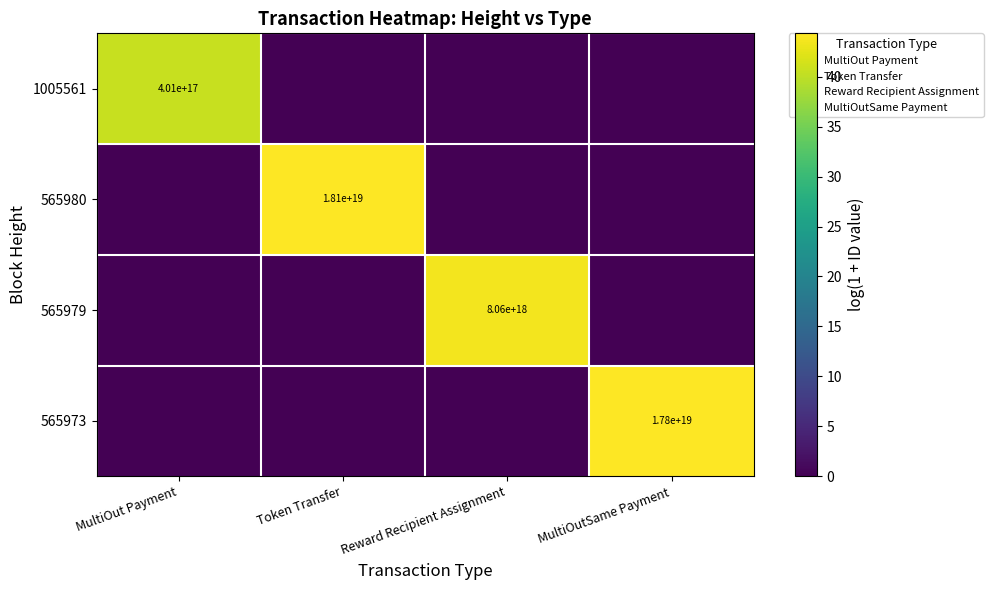

List the labels in order of 1005561 value, largest first.

MultiOut Payment, Token Transfer, Reward Recipient Assignment, MultiOutSame Payment